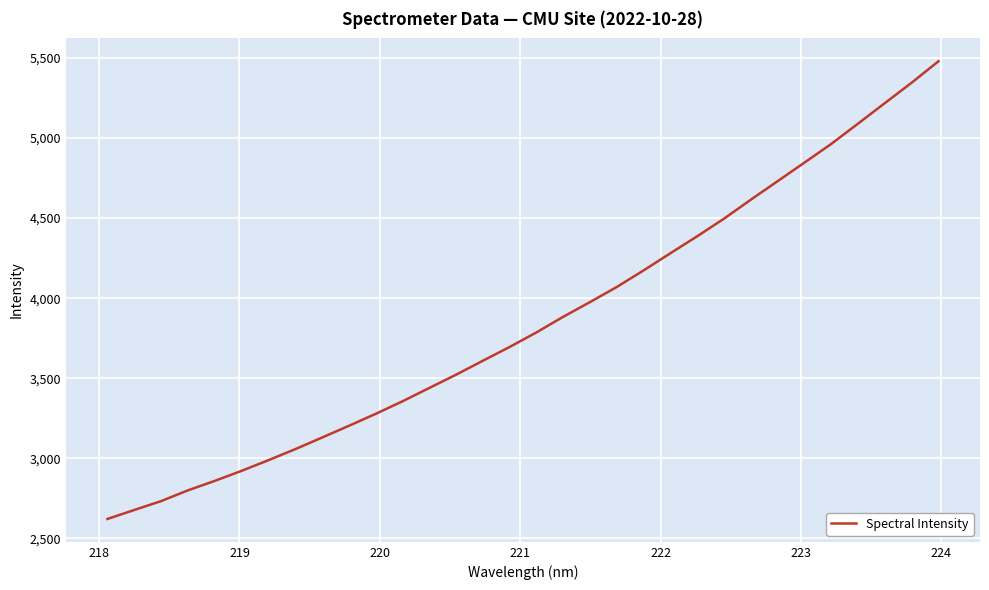

What is the maximum value shown in the chart?

5478.6